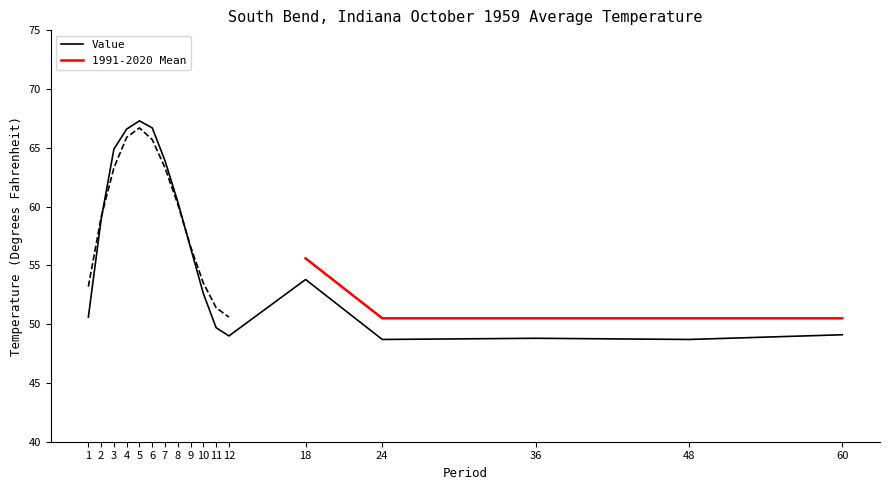

What is the value of the 5th point from the left?

67.3